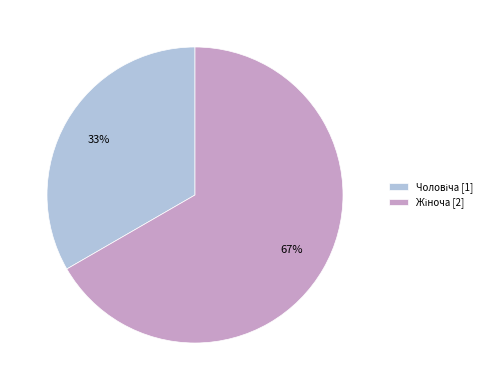

Which slice is the smallest?

Чоловіча